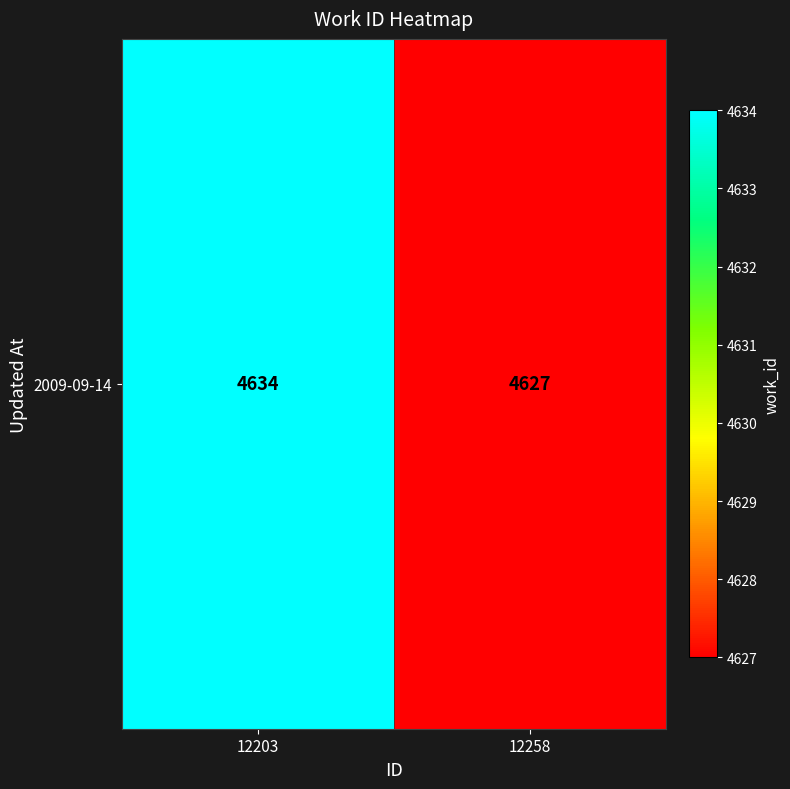

What is the smallest value displayed?

4627